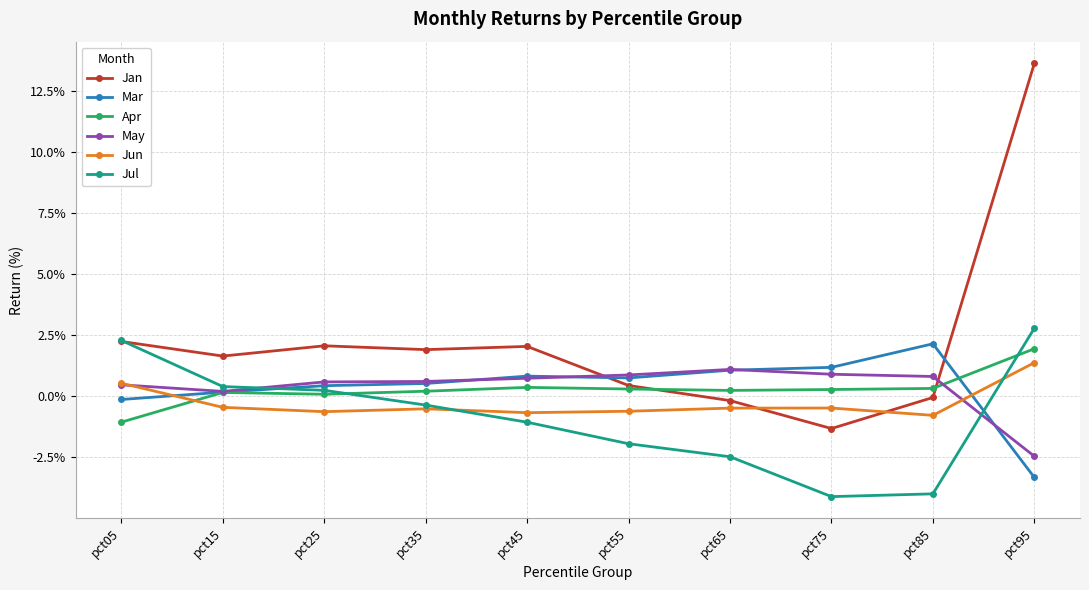

At how many categories does at least one series exceed 0?

10